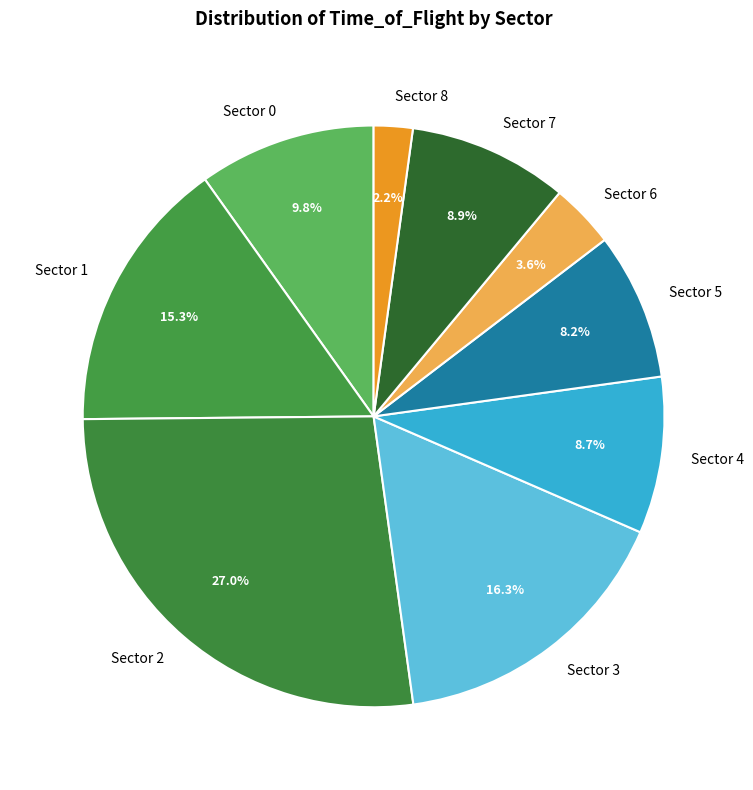

Which slice is the smallest?

Sector 8